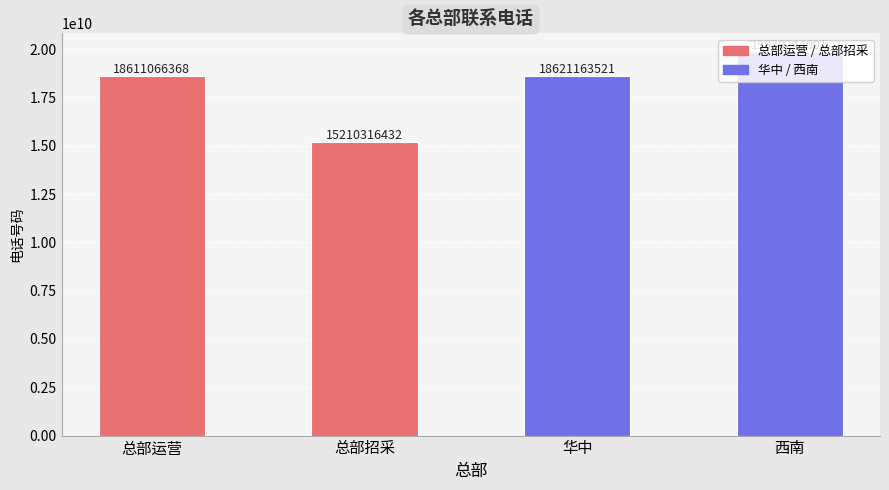

Where is the data nearest to the value 17519280216?

总部运营